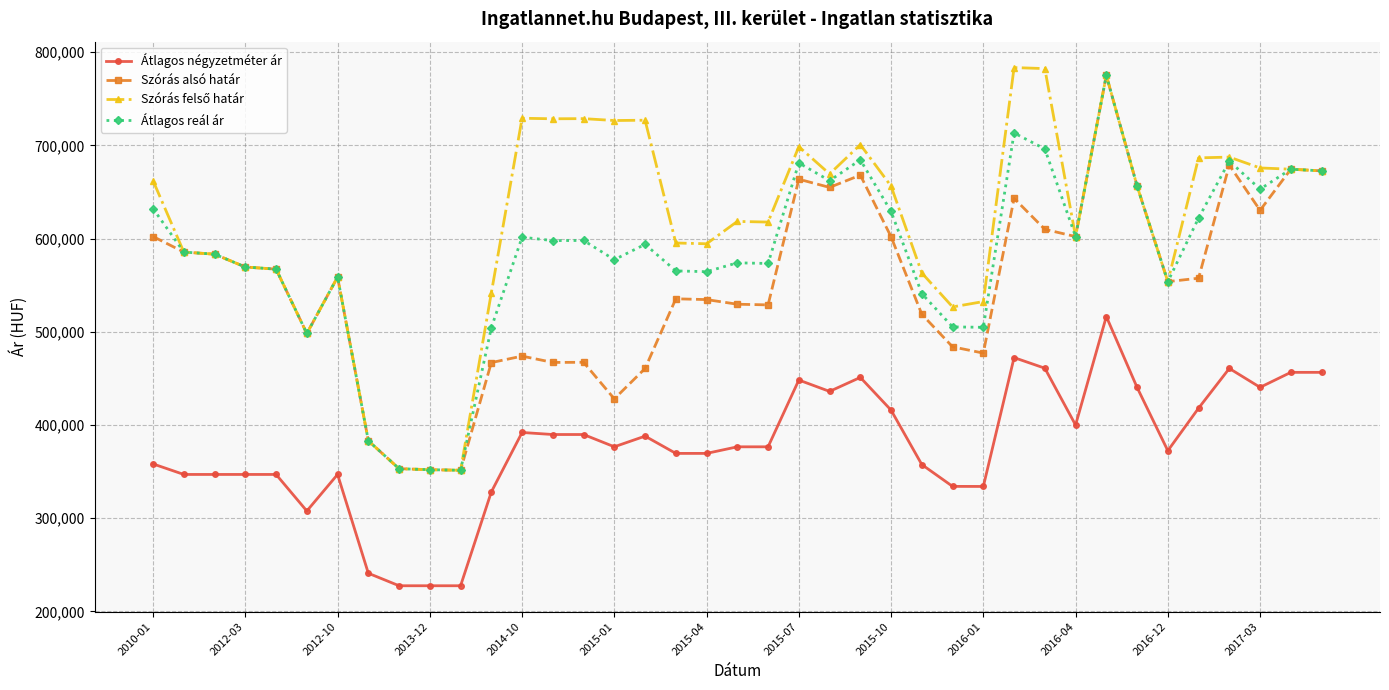

True or false: Átlagos négyzetméter ár and Átlagos reál ár intersect in this chart.

False